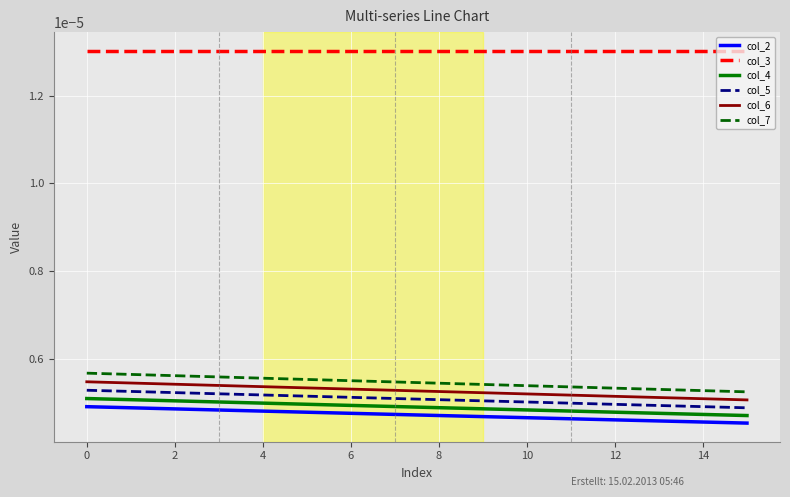

True or false: col_4 and col_7 intersect in this chart.

False